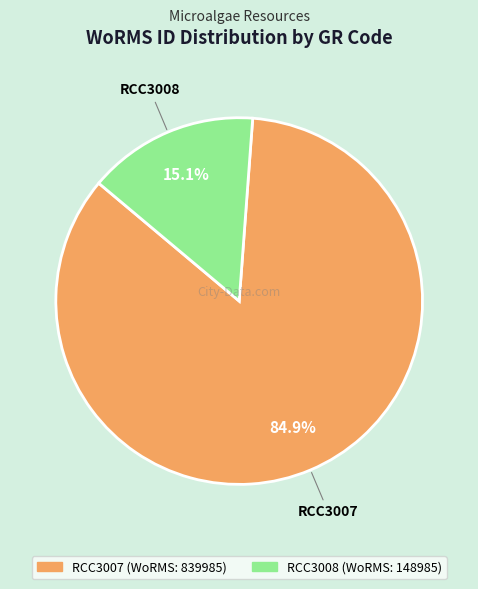

Rank the categories by value from lowest to highest.

RCC3008, RCC3007